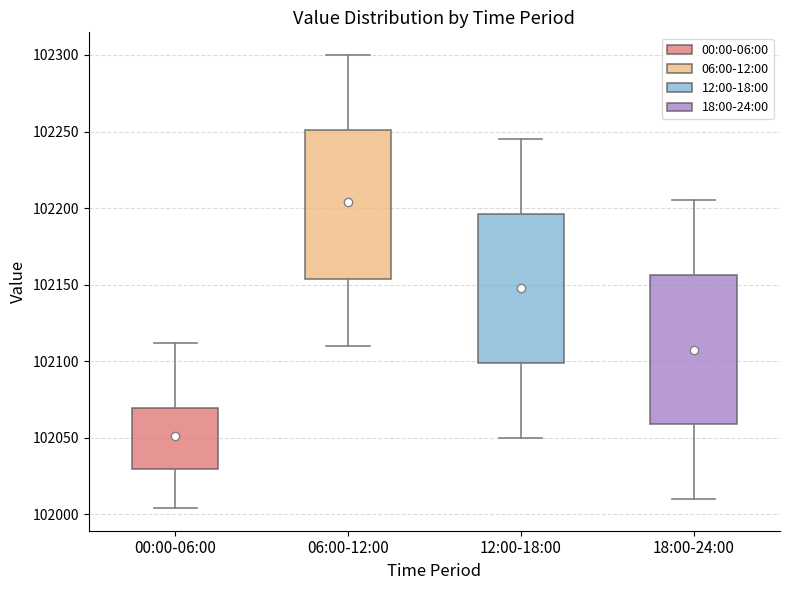

Reading left to right, transcribe this box plot: for each box, give where its median line is, the range the box spans, and where its two whiskers end, as read against the y-axis. The values are not printed on the chart, so give them approximately, as read against the axis.

00:00-06:00: median 102045, box 102030 to 102070, whiskers 102005 to 102110
06:00-12:00: median 102205, box 102155 to 102250, whiskers 102110 to 102300
12:00-18:00: median 102150, box 102100 to 102195, whiskers 102050 to 102245
18:00-24:00: median 102110, box 102060 to 102155, whiskers 102010 to 102205